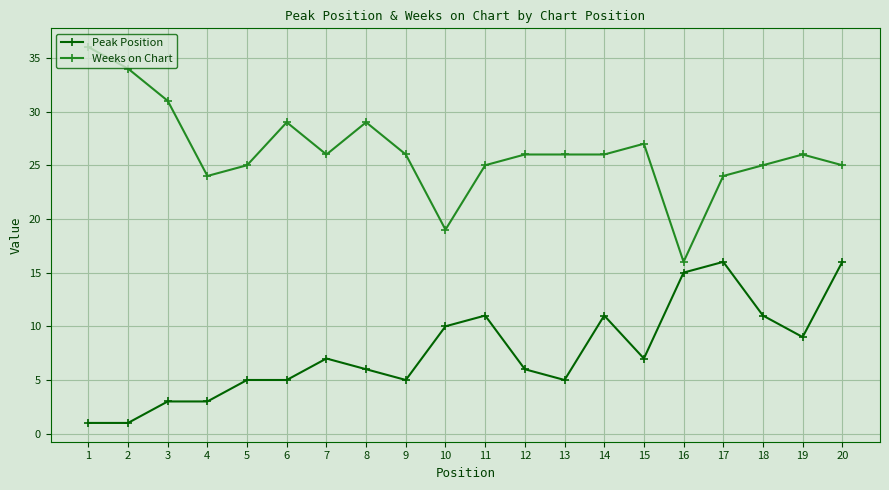

Which series has the widest spread of values?

Weeks on Chart